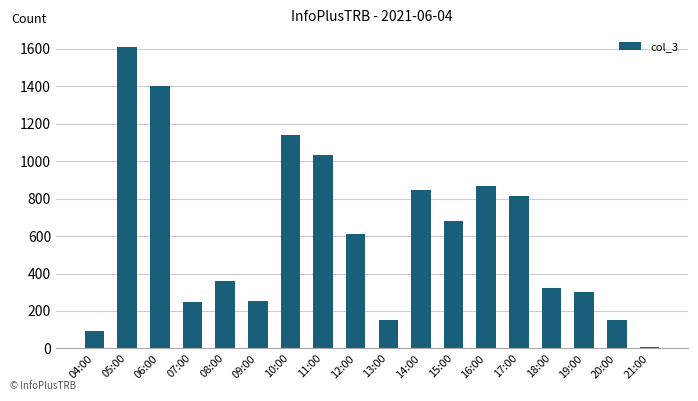

Is it true that the value at 05:00 is 1608?

True